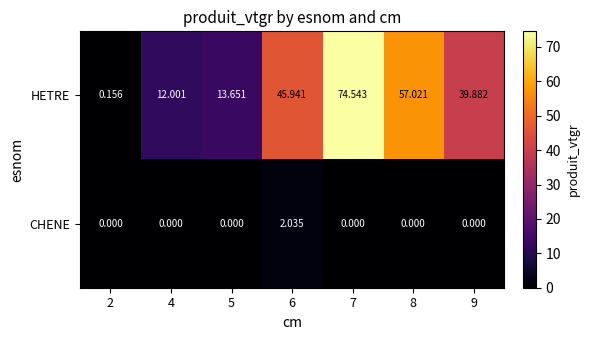

Between 4 and 6, which series saw the biggest shift?

HETRE